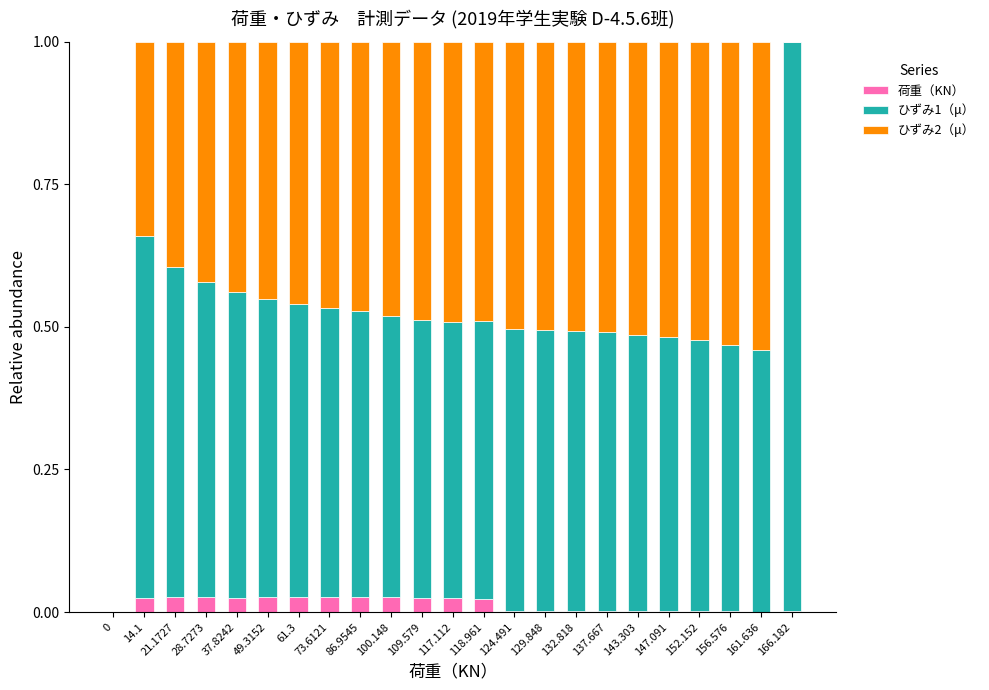

How many series are shown in this chart?

3